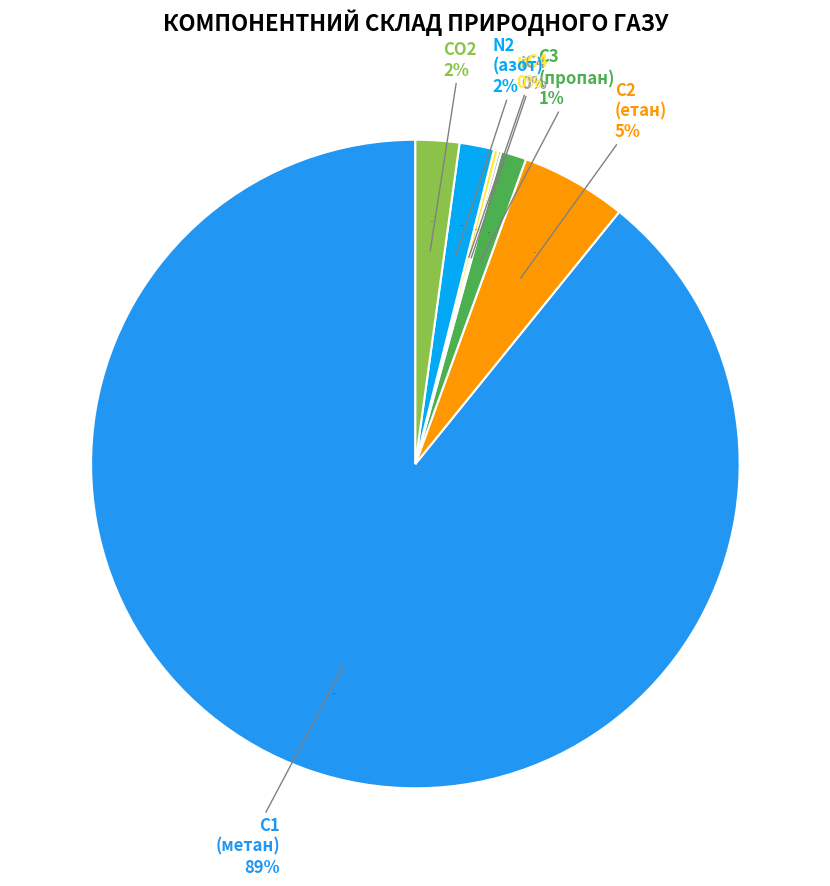

Does any single category account for the majority?

Yes